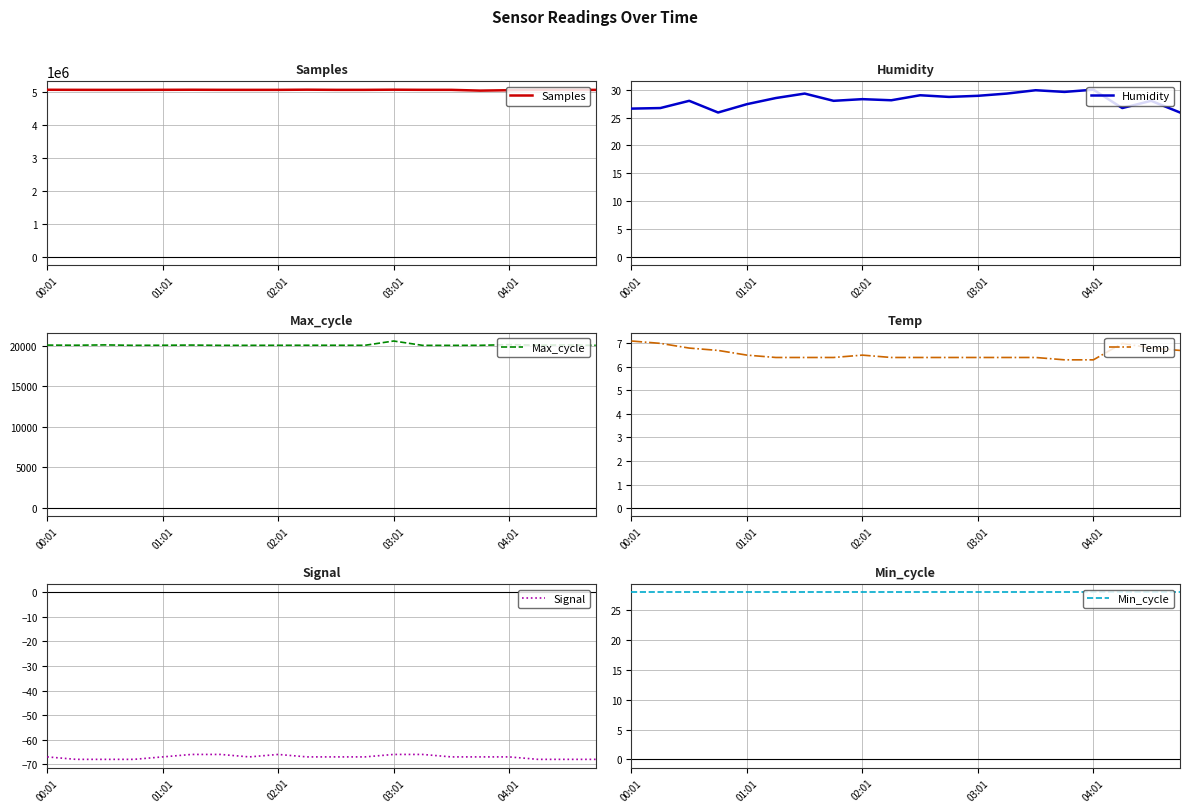

How many values in the Signal series exceed -67?

5